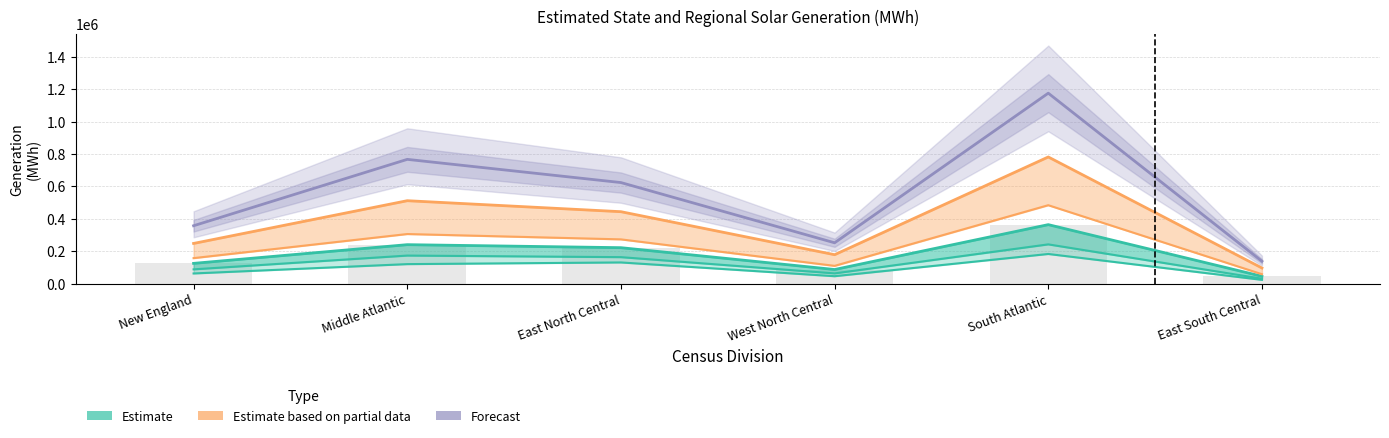

At which label is Forecast closest to 656312?

East North Central